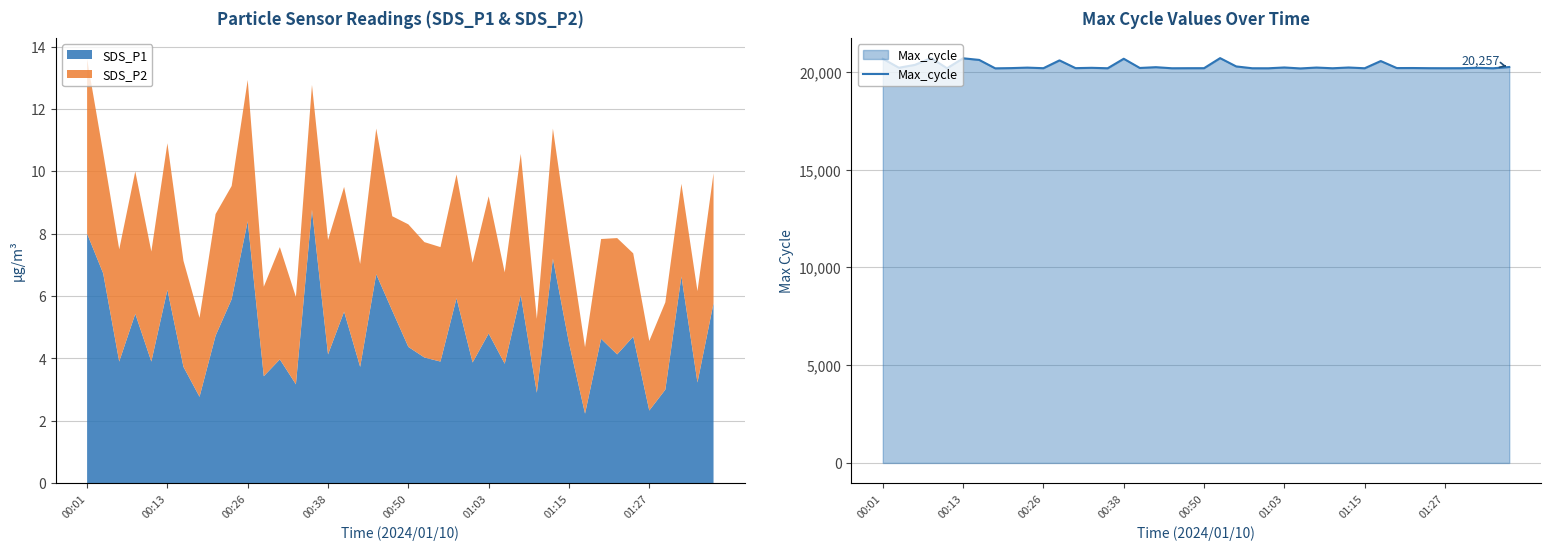

What is the highest value of the Max_cycle series?

20713